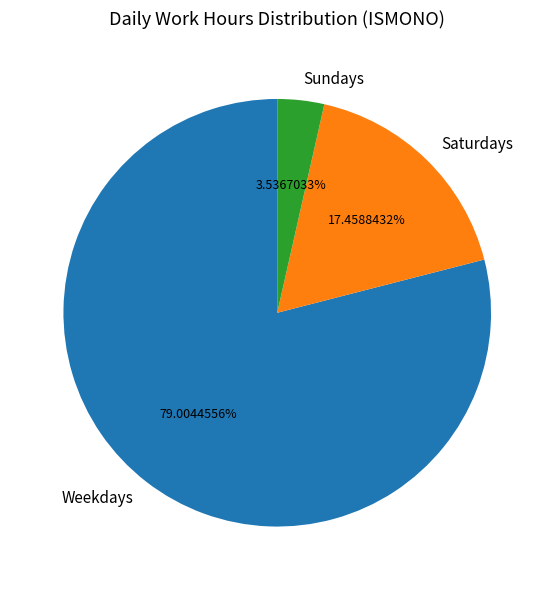

Do Sundays and Weekdays together represent more than half of the pie?

Yes